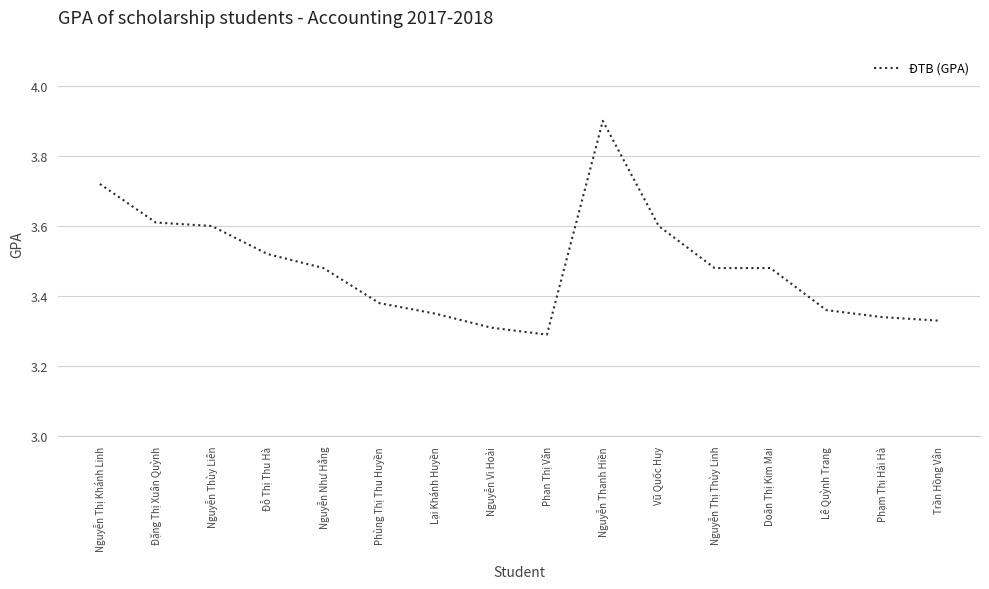

Is it true that the value at Đỗ Thị Thu Hà is 6.3?

False